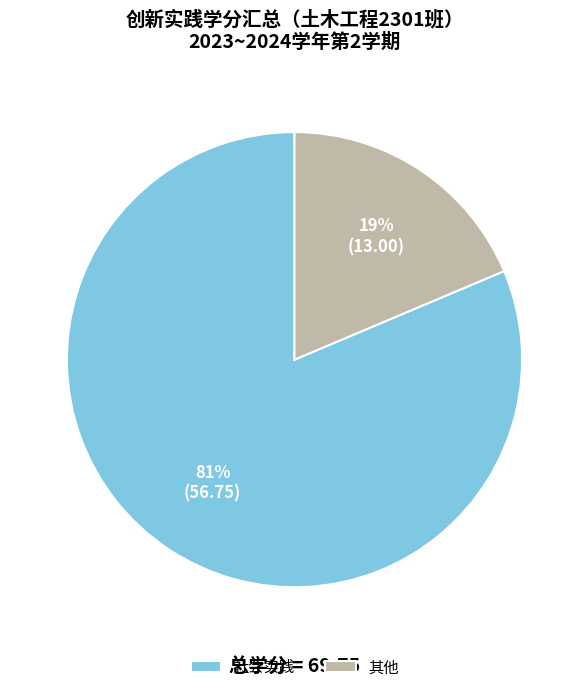

Which has a higher value, 其他 or 社会实践?

社会实践